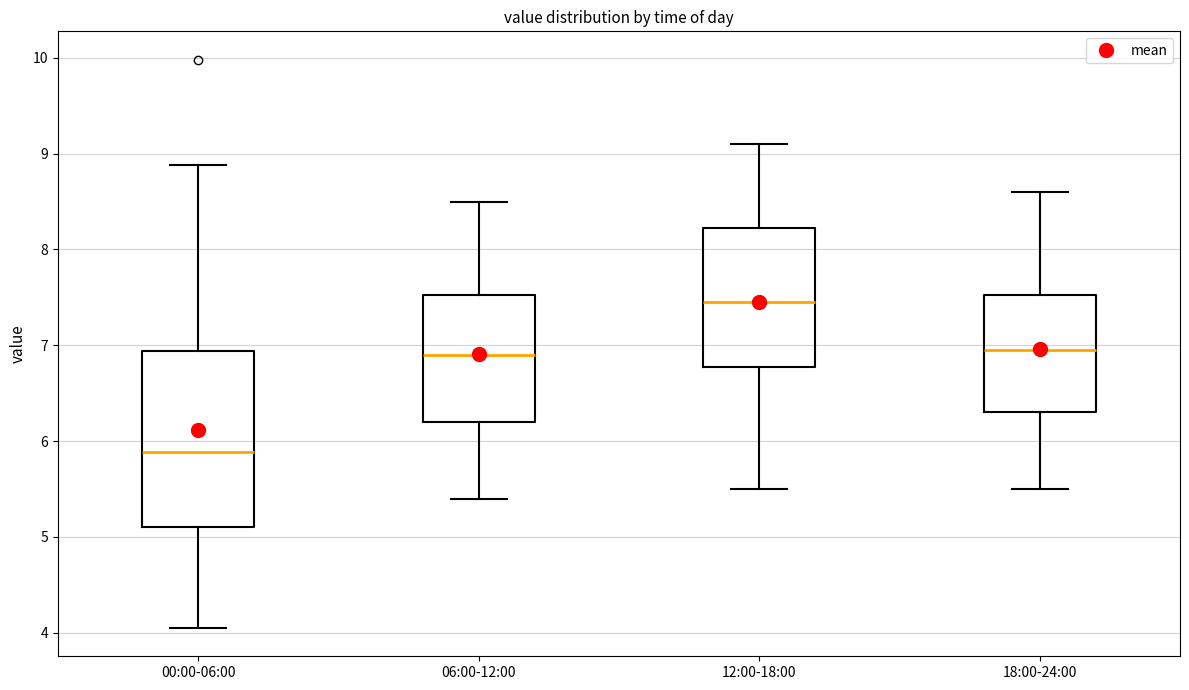

Where does the median line of the box for 12:00-18:00 sit on the y-axis? The values are not printed on the chart, so give them approximately, as read against the axis.

7.5